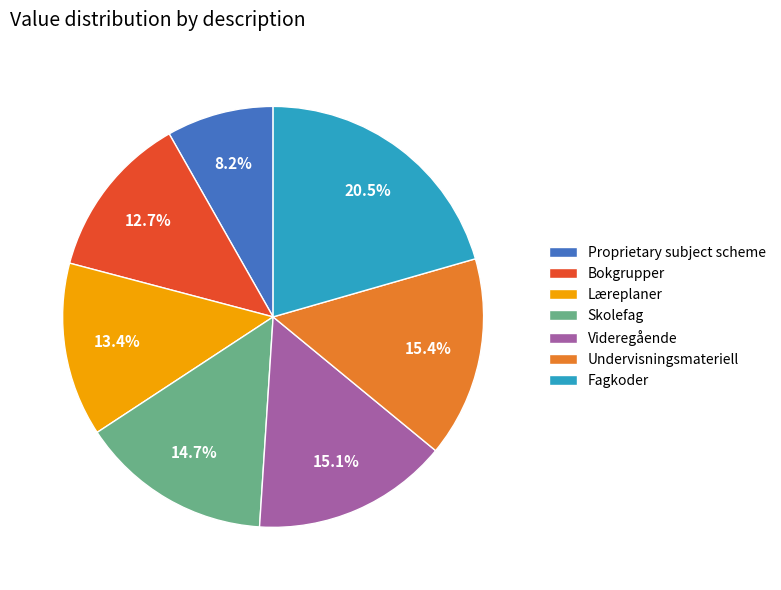

To the nearest percent, what percentage of the pie is Bokgrupper?

13%